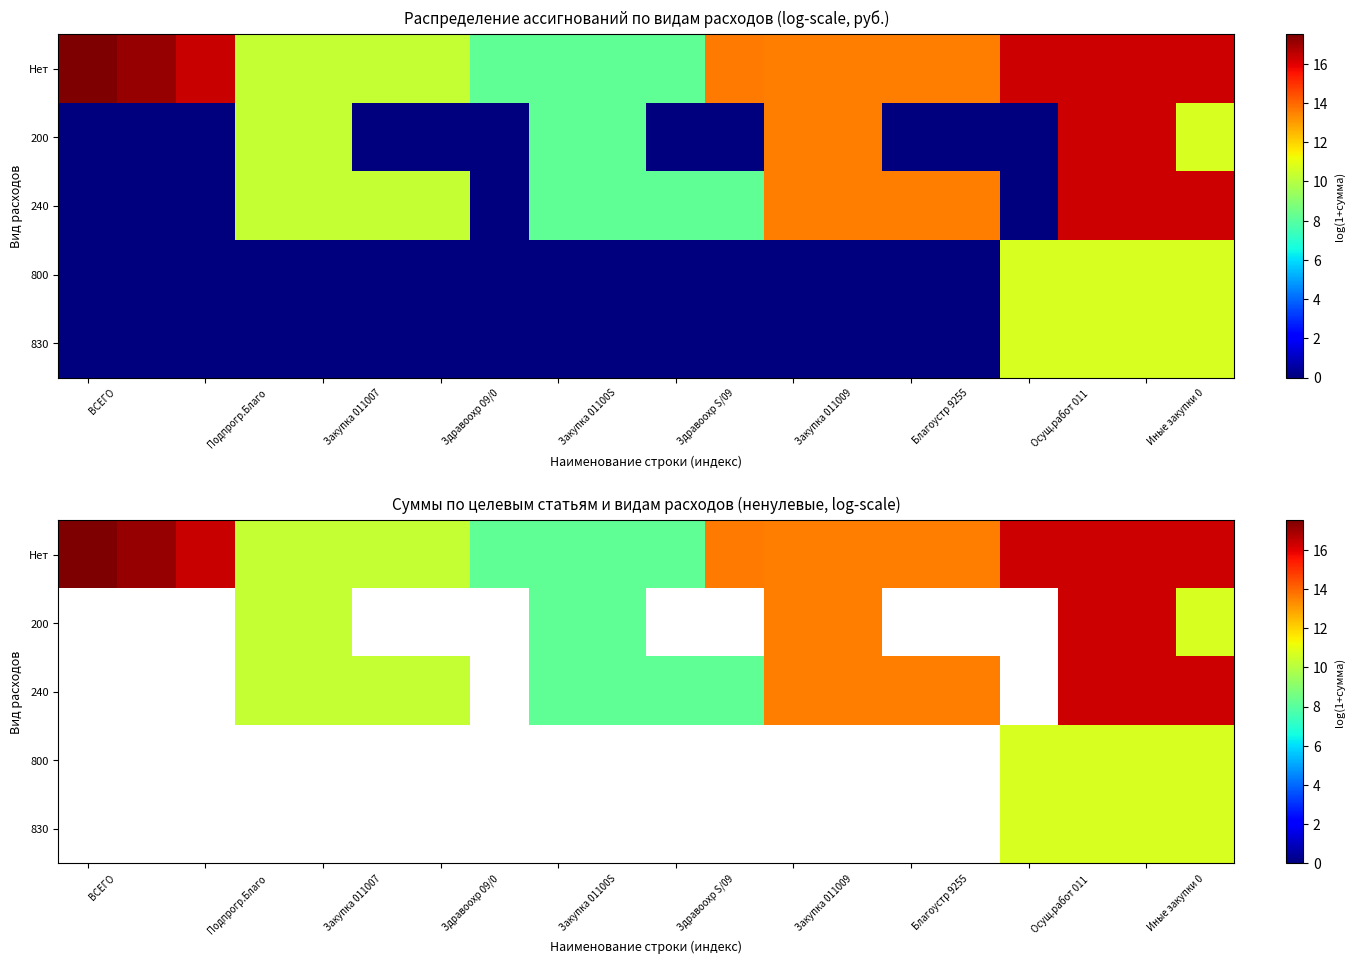

At how many categories does at least one series exceed 10?

16